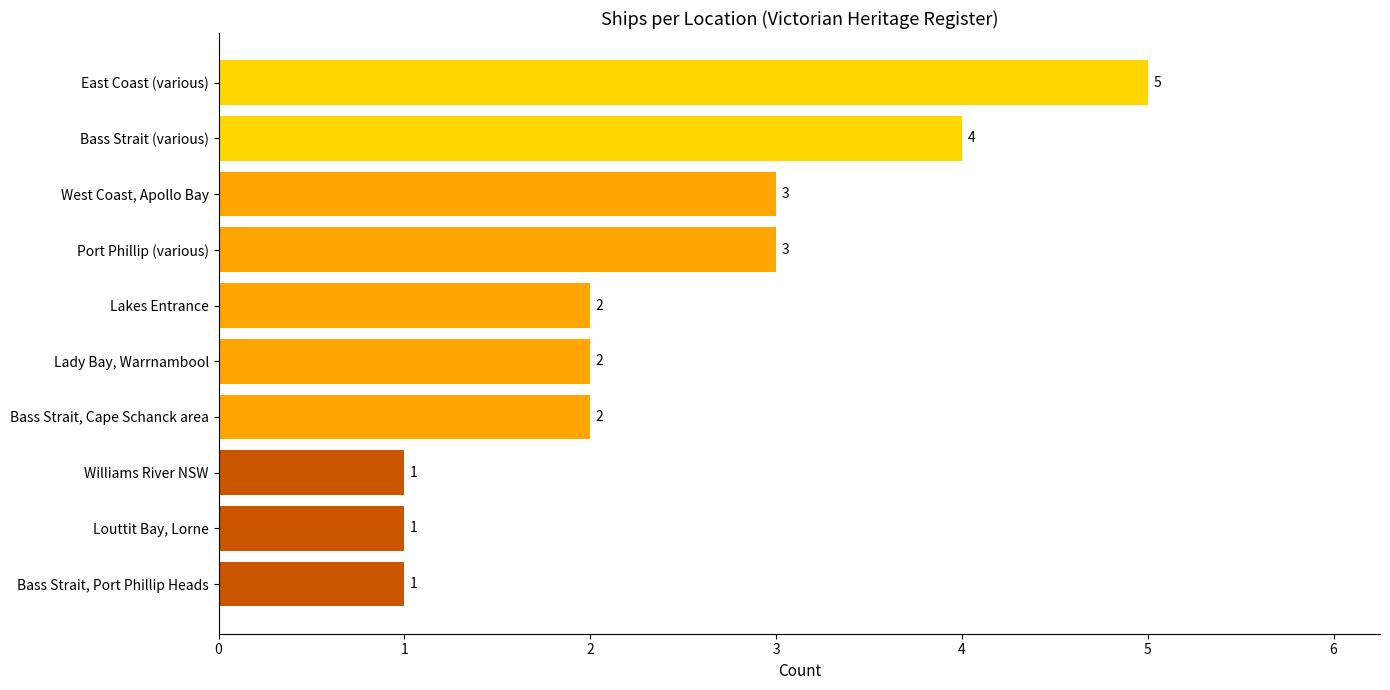

Reading top to bottom, extract all data points from this chart.

East Coast (various)=5	Bass Strait (various)=4	West Coast, Apollo Bay=3	Port Phillip (various)=3	Lakes Entrance=2	Lady Bay, Warrnambool=2	Bass Strait, Cape Schanck area=2	Williams River NSW=1	Louttit Bay, Lorne=1	Bass Strait, Port Phillip Heads=1